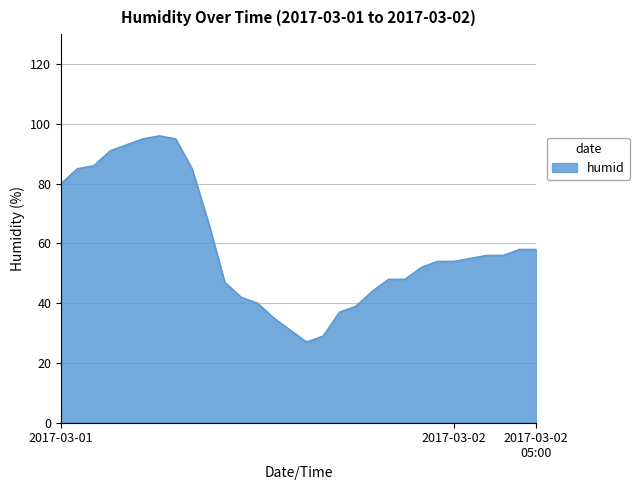

How many distinct data groups are displayed?

1